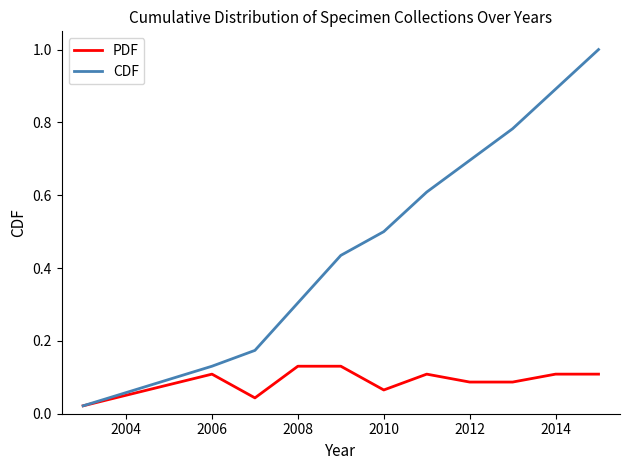

List the series in order of their peak value, highest first.

CDF, PDF